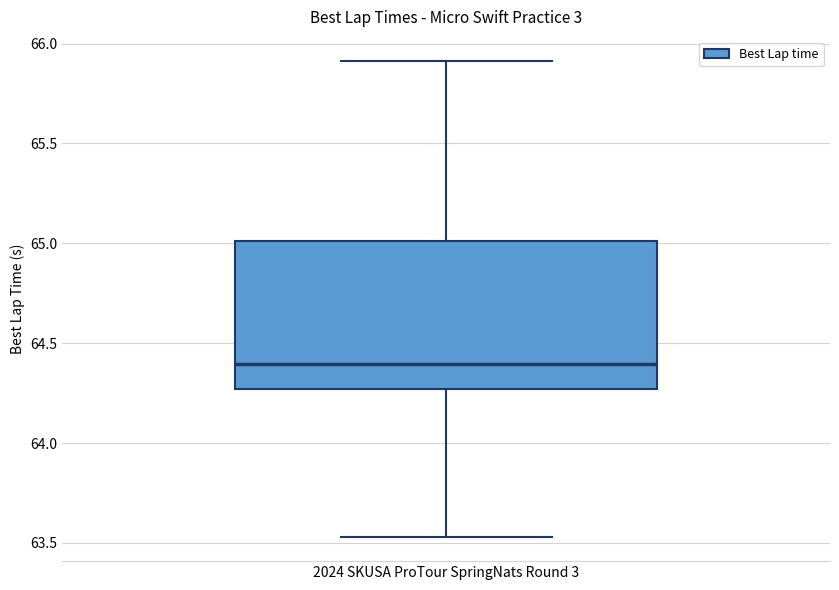

Read this box plot against the y-axis: the position of the median line, the range covered by the box, and the ends of both whiskers. The values are not printed on the chart, so give them approximately, as read against the axis.

median 64.40, box 64.25 to 65.00, whiskers 63.55 to 65.90